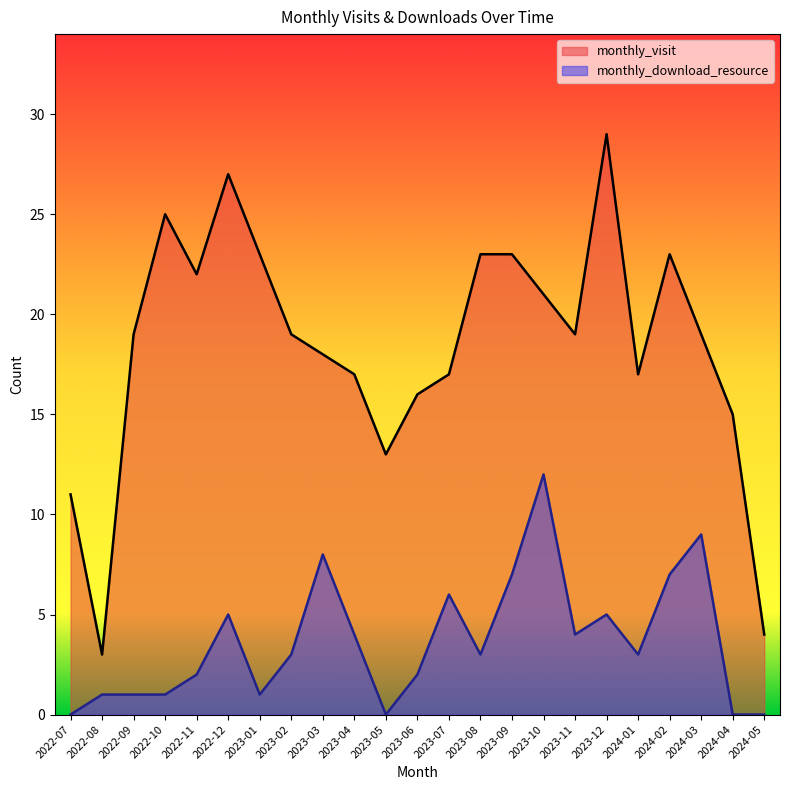

The value of monthly_visit at 2023-12 is 29. True or false?

True